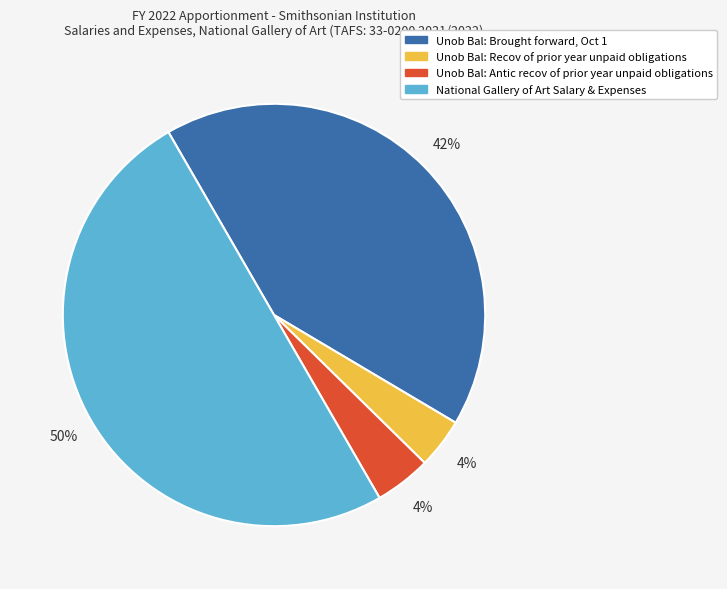

To the nearest percent, what percentage of the pie is Unob Bal: Brought forward, Oct 1?

42%